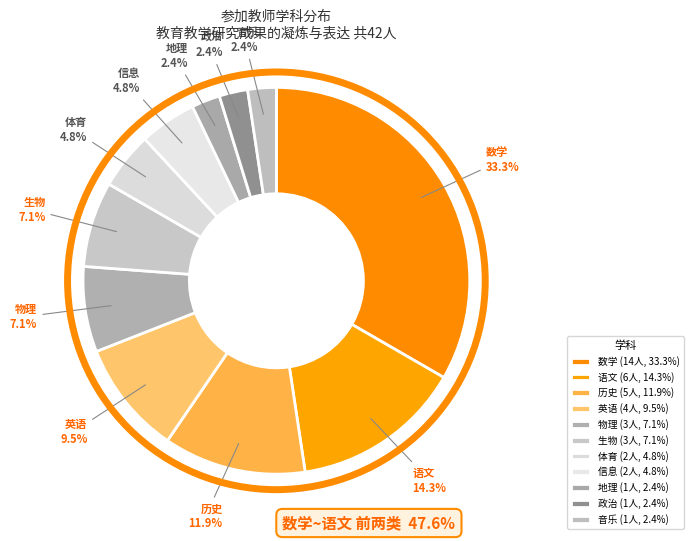

Approximately how many times larger is the value at 英语 compared to 音乐?

4.0